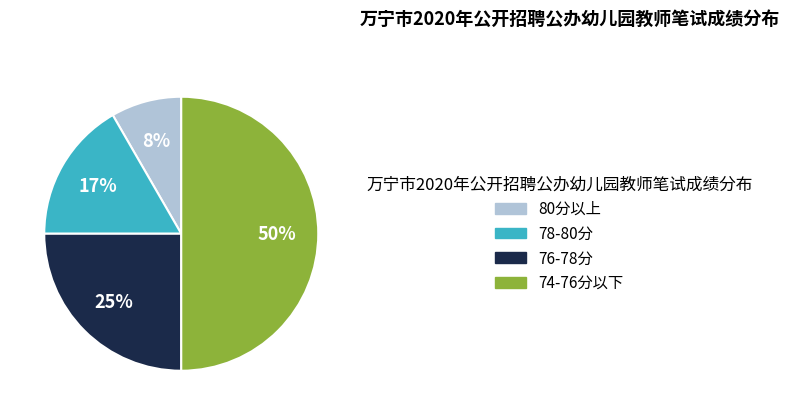

To the nearest percent, what is the average slice percentage?

25%